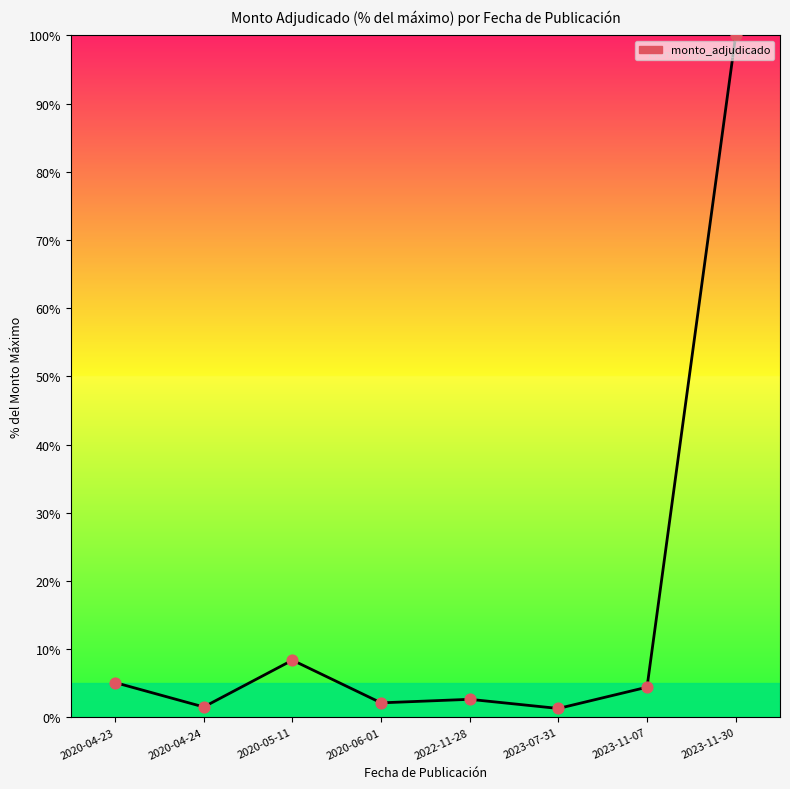

What is the change in value from 2020-04-23 to 2020-05-11?

+3.3